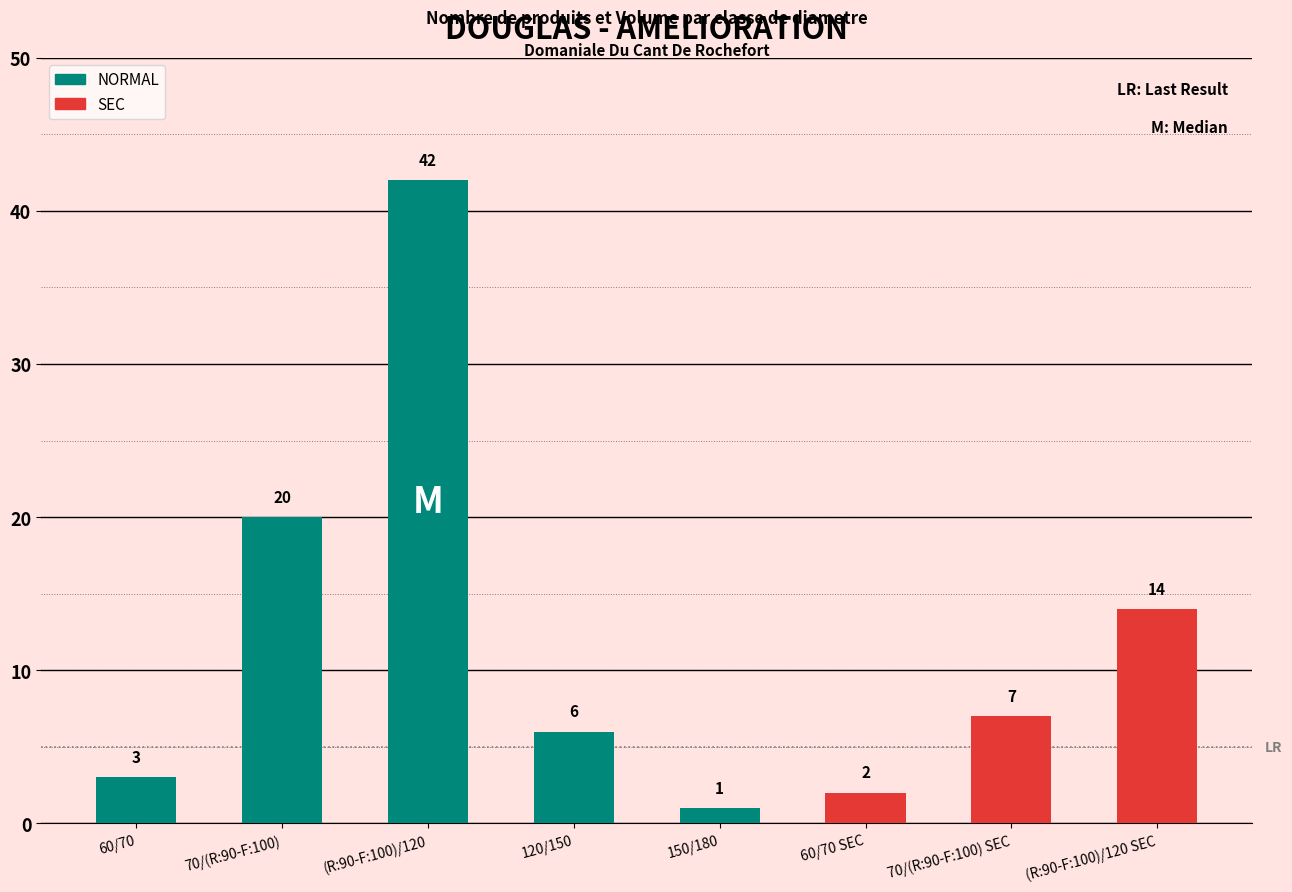

Between (R:90-F:100)/120 and 60/70, which is larger?

(R:90-F:100)/120